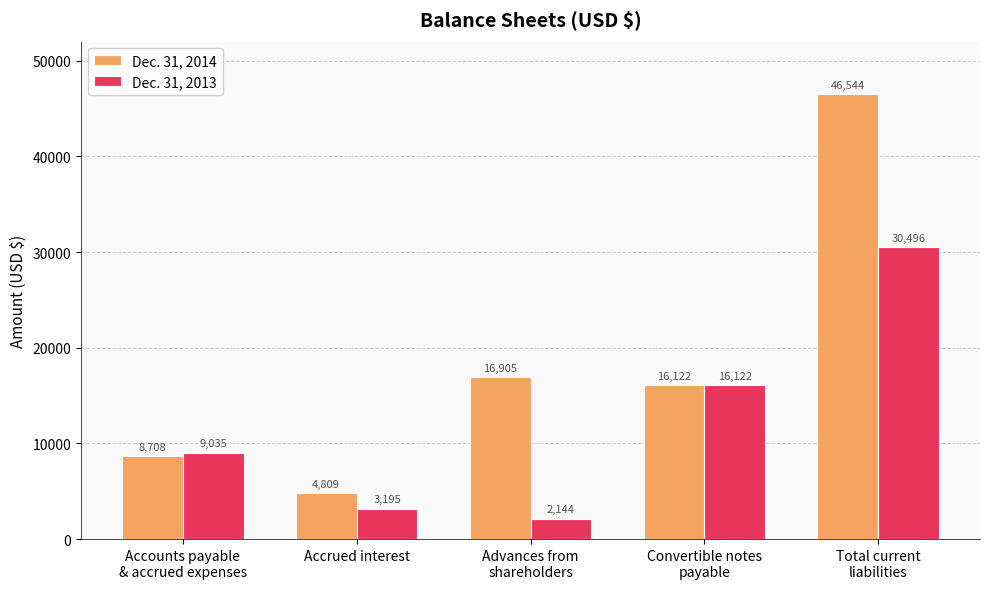

What is the difference between the Dec. 31, 2013 values at Convertible notes
payable and Advances from
shareholders?

13978